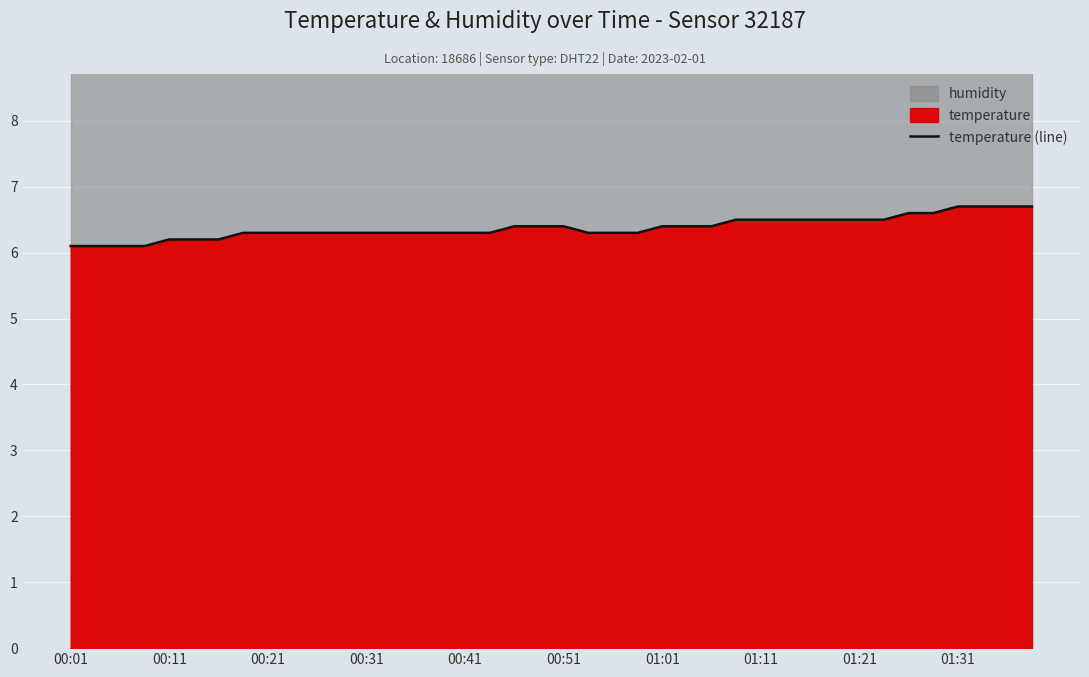

True or false: temperature (line) has a value of 6.2 at 00:11.

True